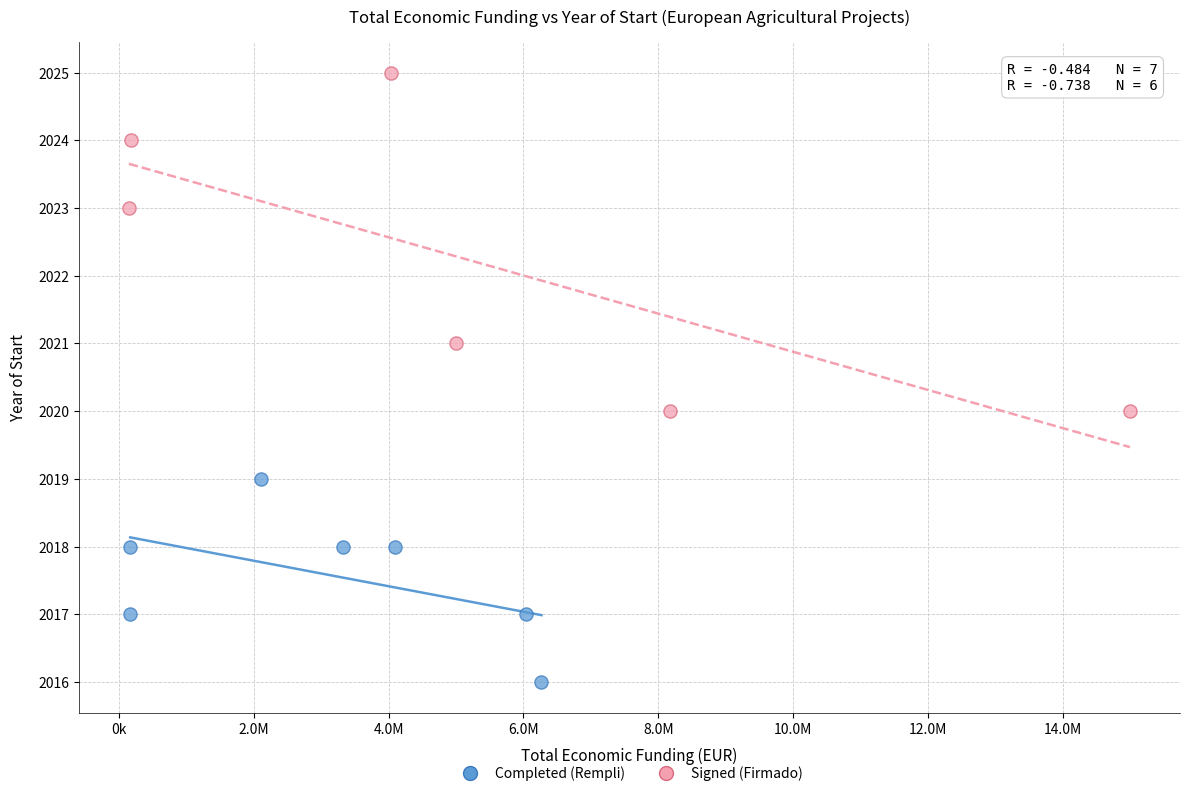

Which series contains the highest Y value?

Signed (Firmado)